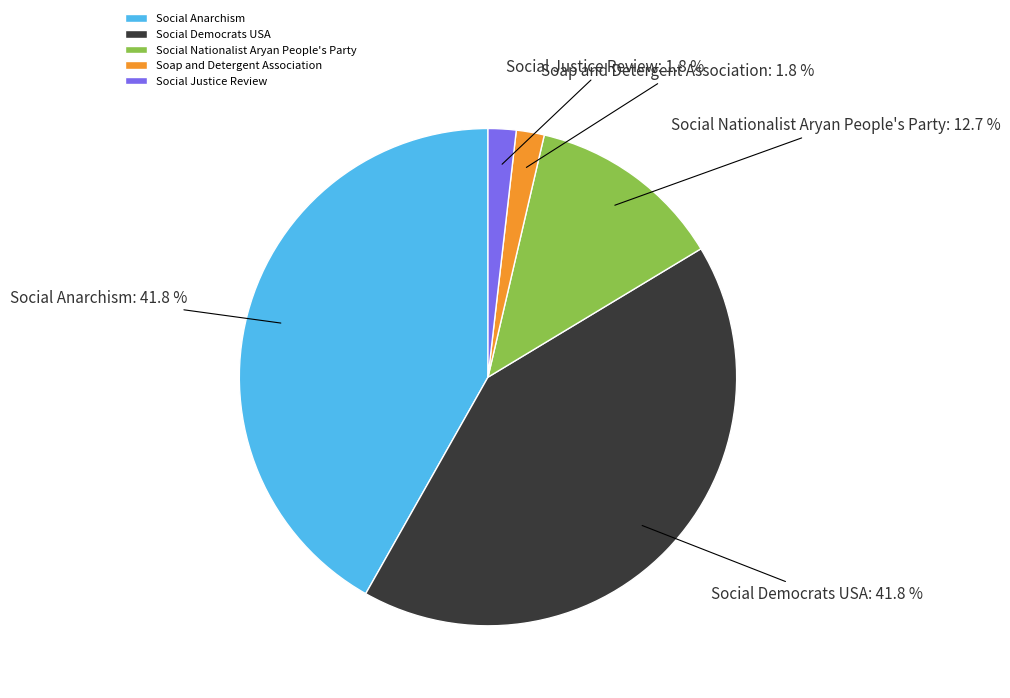

What is the ratio of the value at Soap and Detergent Association to the value at Social Justice Review?

1.0